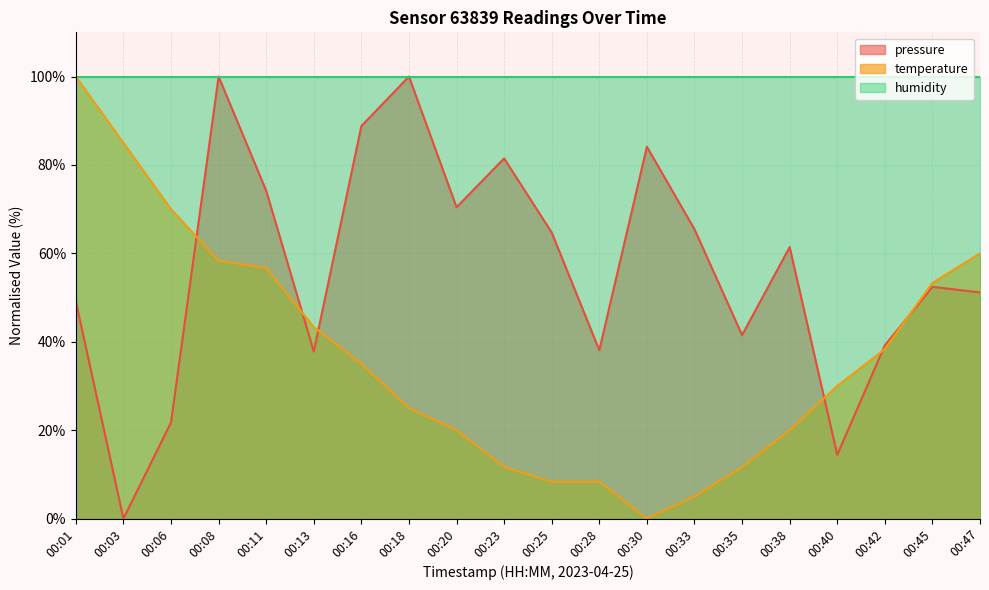

Is it true that temperature equals 70.0 at 00:06?

True